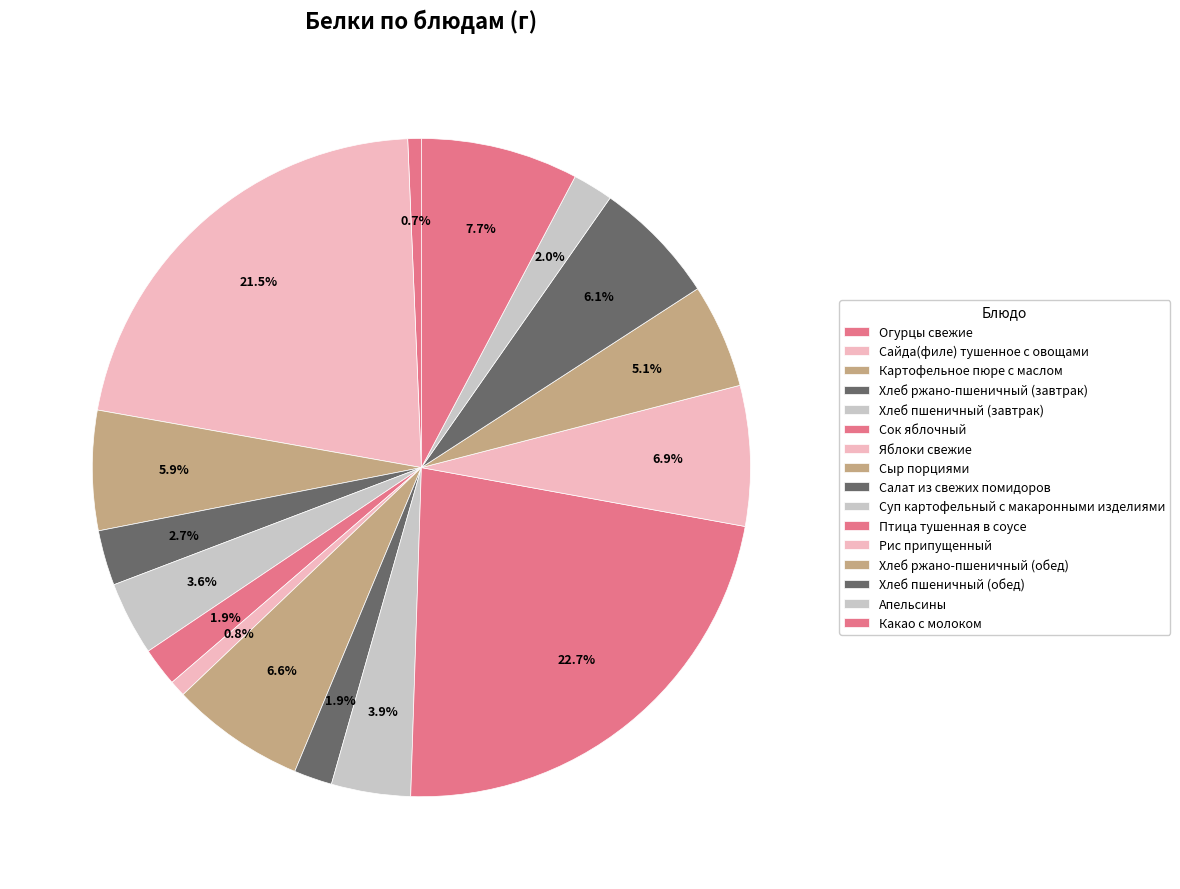

Count the number of slices in the pie.

16